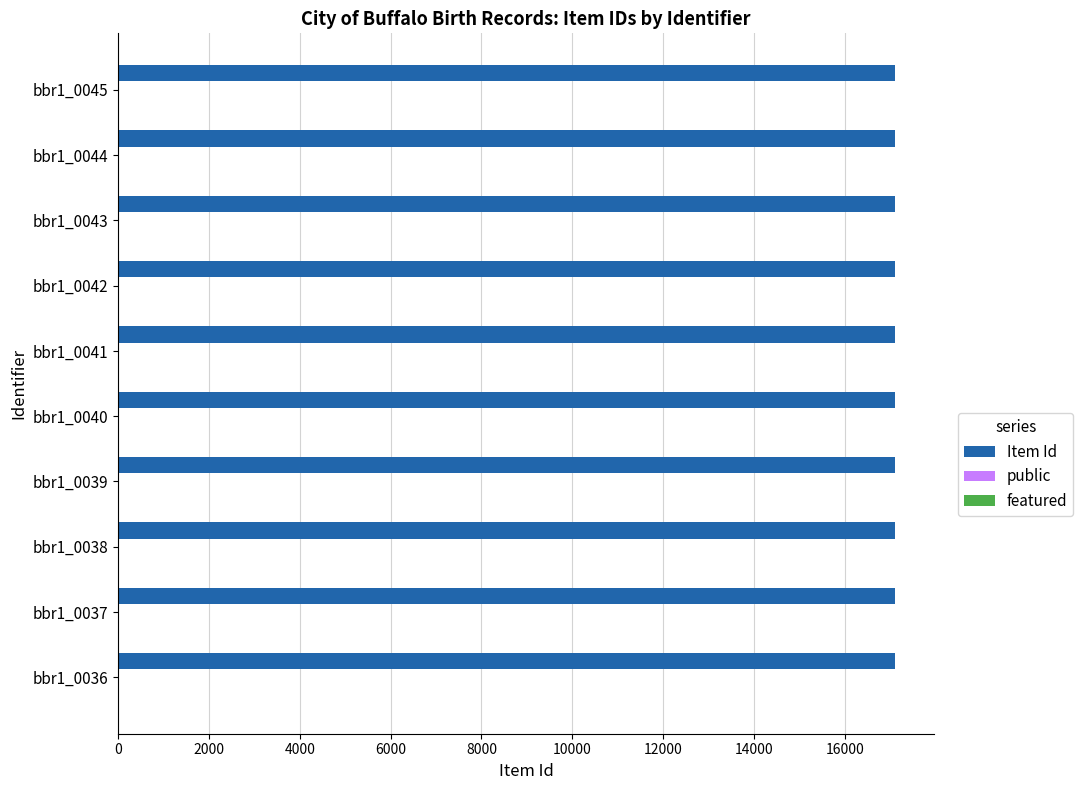

What is the greatest value displayed?

17114